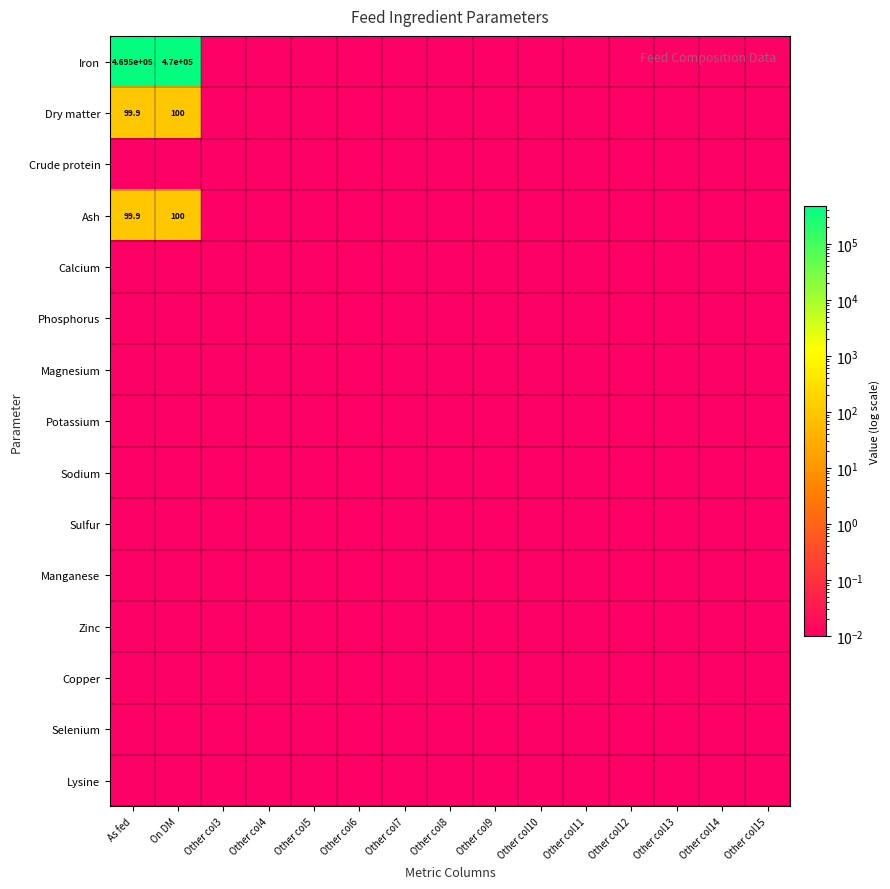

List the labels in order of Sodium value, smallest first.

As fed, On DM, Other col3, Other col4, Other col5, Other col6, Other col7, Other col8, Other col9, Other col10, Other col11, Other col12, Other col13, Other col14, Other col15